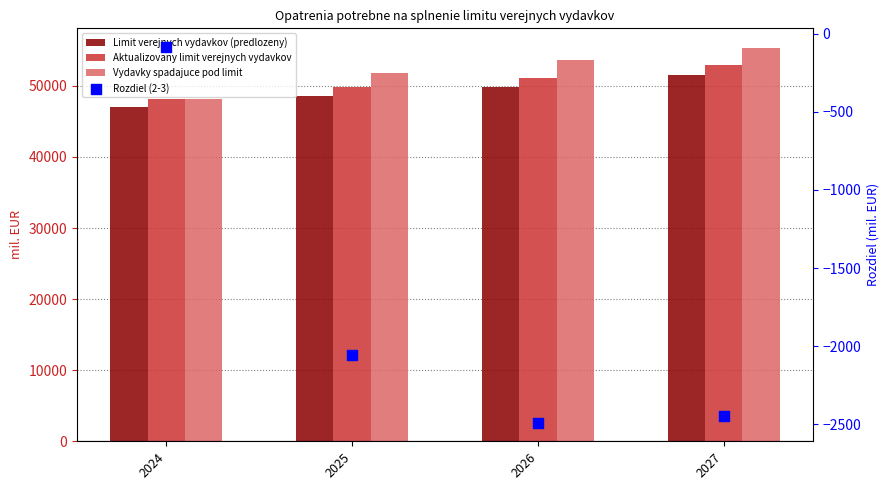

Which series reaches the maximum Y coordinate?

Vydavky spadajuce pod limit